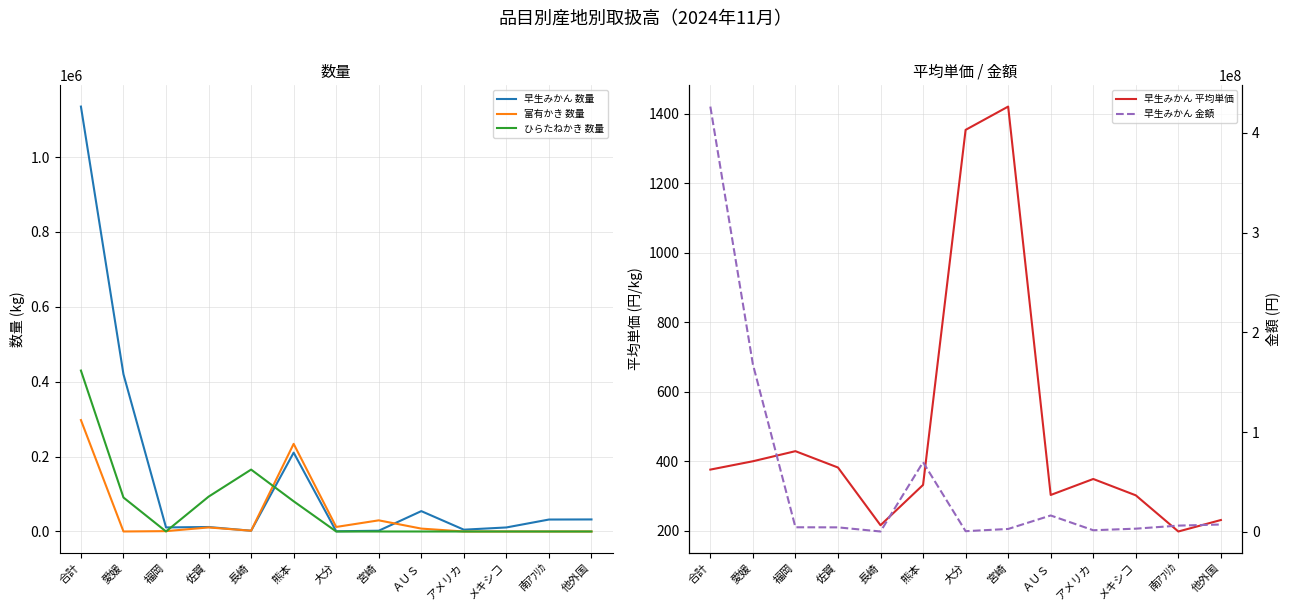

The value of 早生みかん 金額 at 熊本 is 109812475. True or false?

False